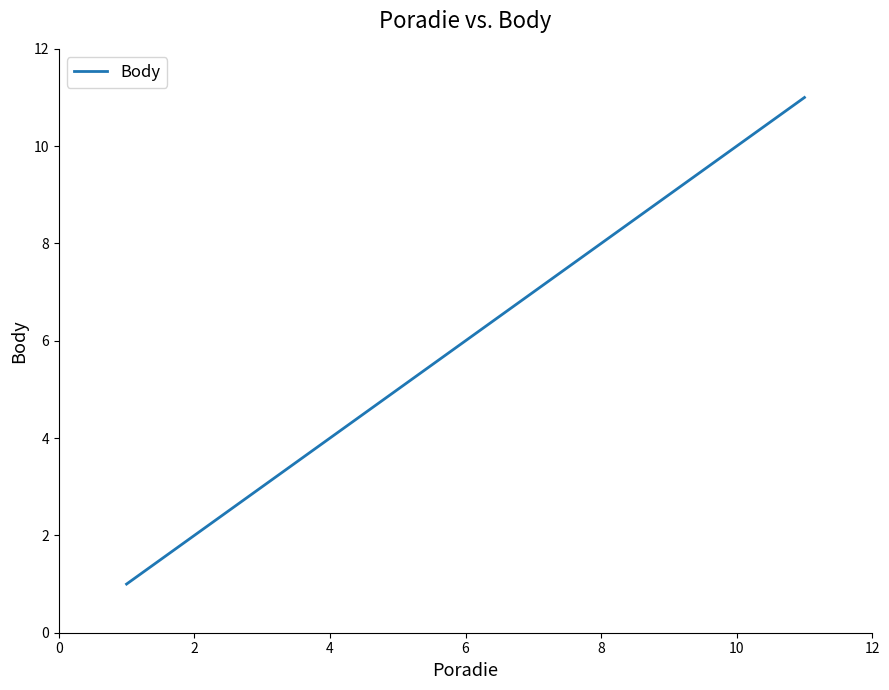

What is the maximum value shown in the chart?

11